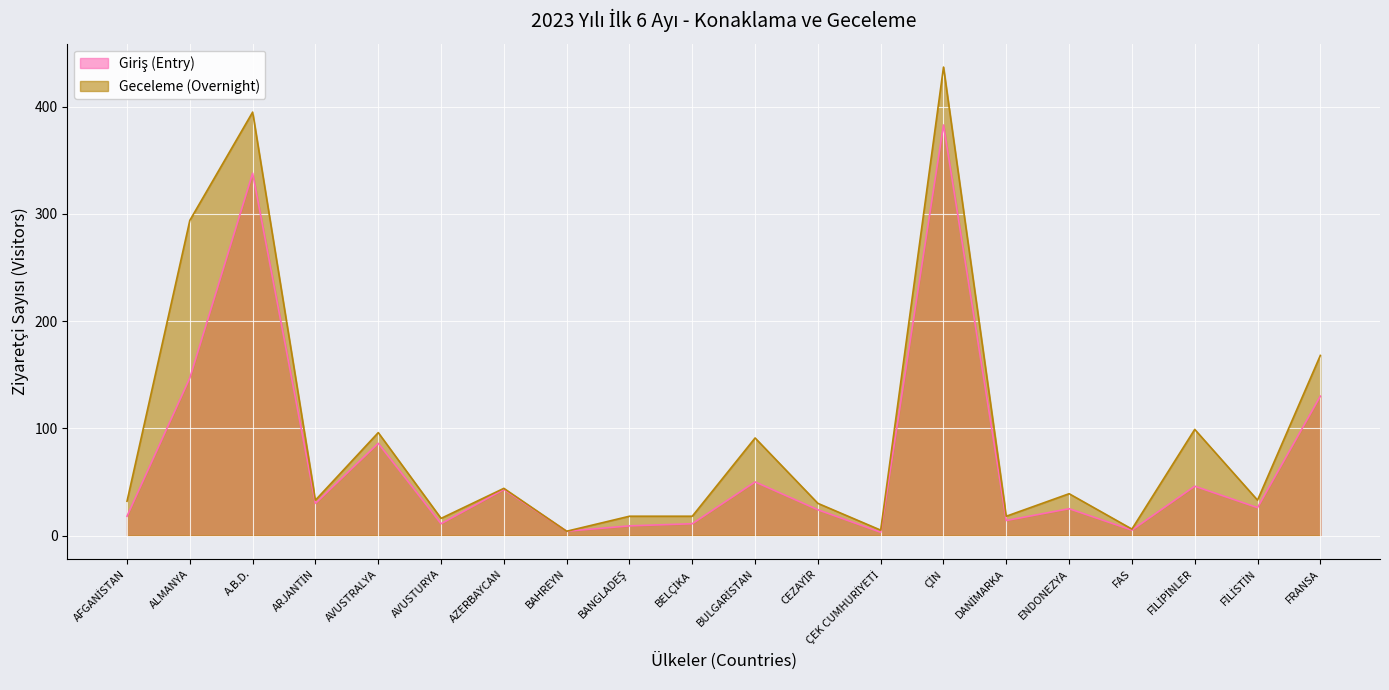

At which category is the sum across all series the highest?

ÇİN